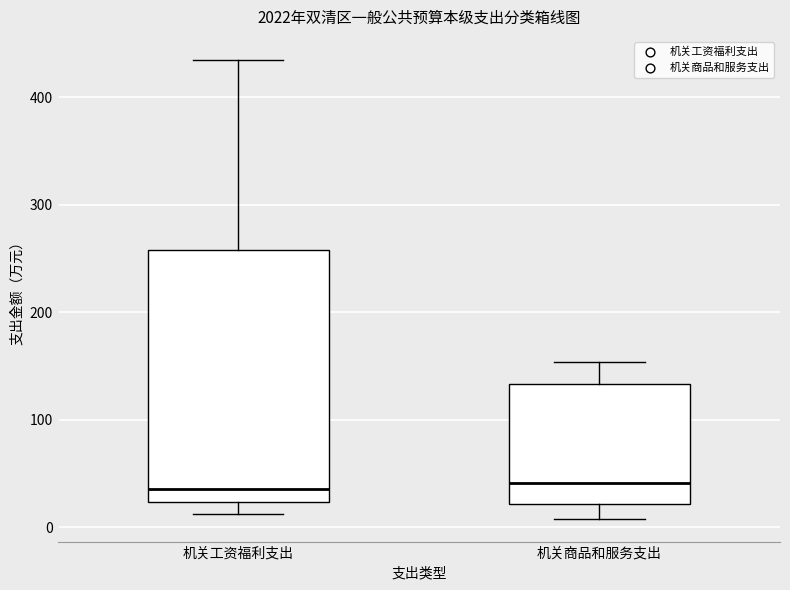

Comparing the boxes themselves (not the whiskers), which one is the tallest?

机关工资福利支出